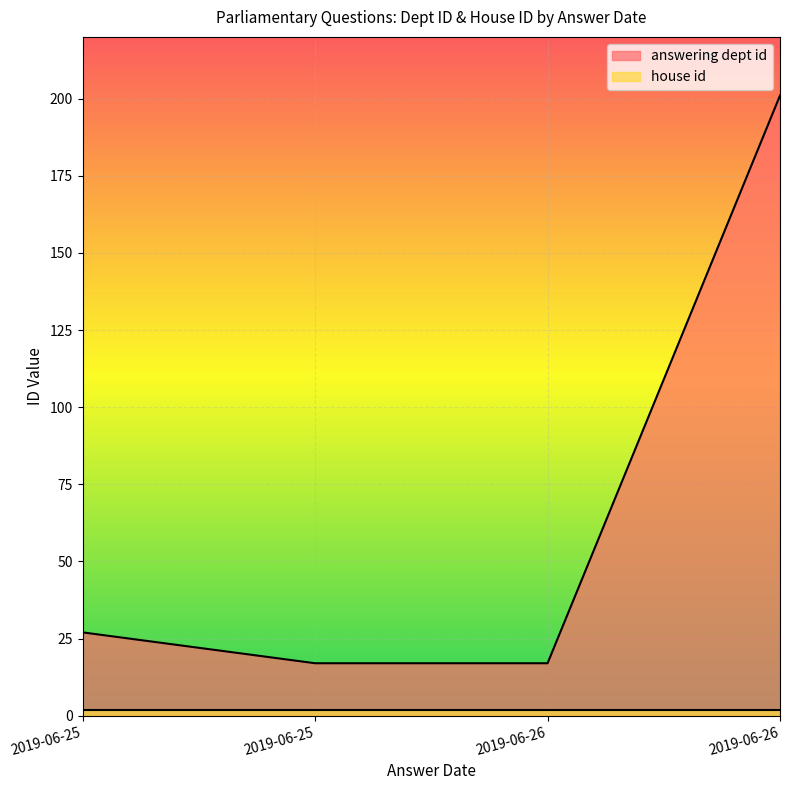

Which category has the lowest value across all series?

2019-06-25